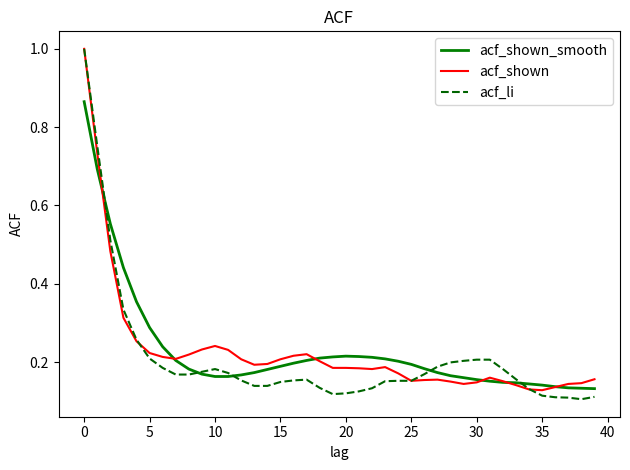

Which series has the largest range (max minus min)?

acf_li